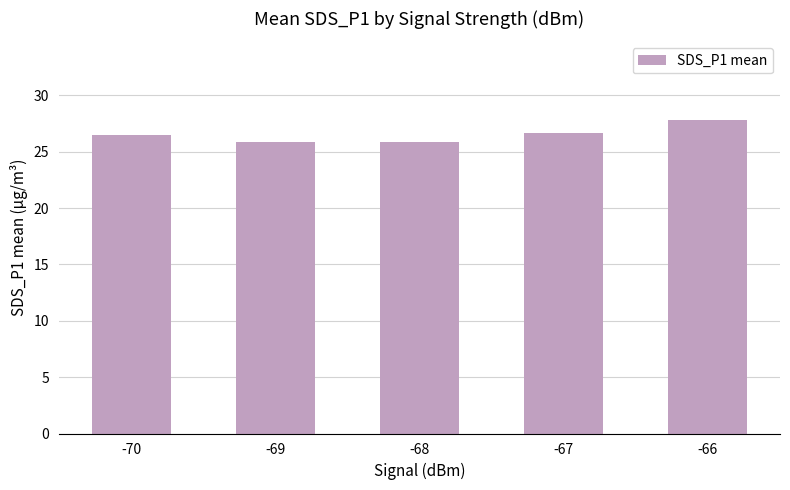

True or false: the data shows 25.9 at -68.

True